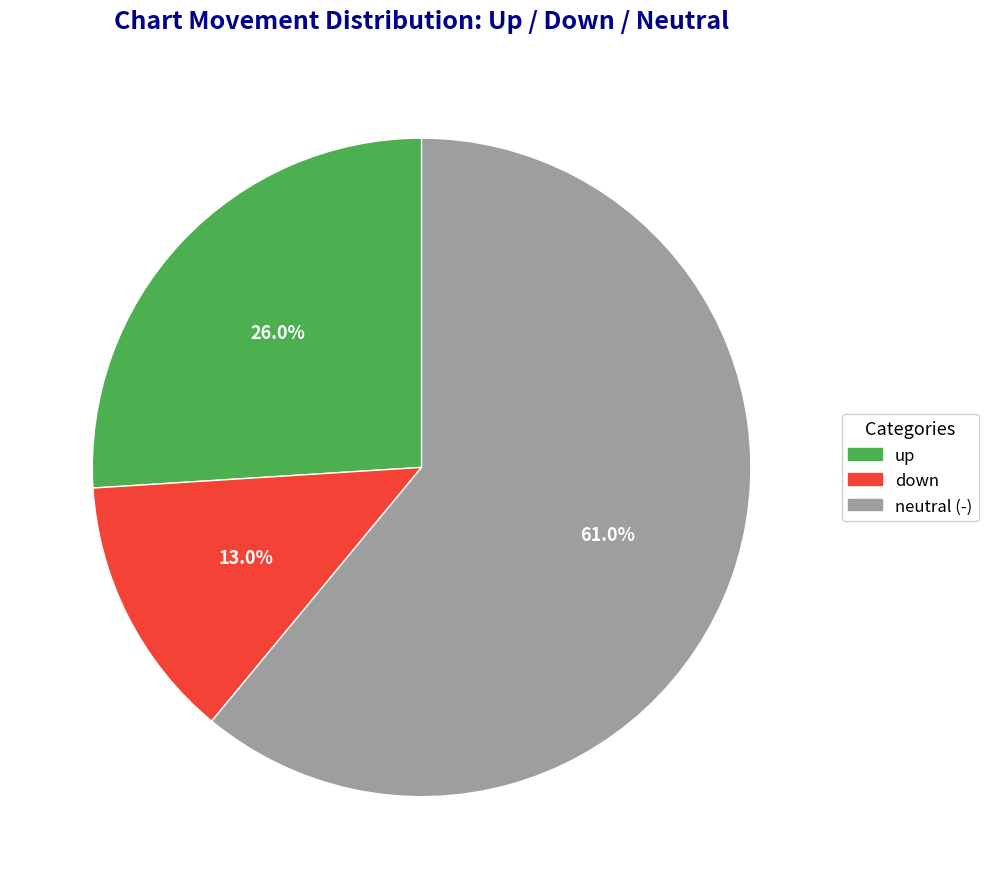

To the nearest percent, what is the average slice percentage?

33%